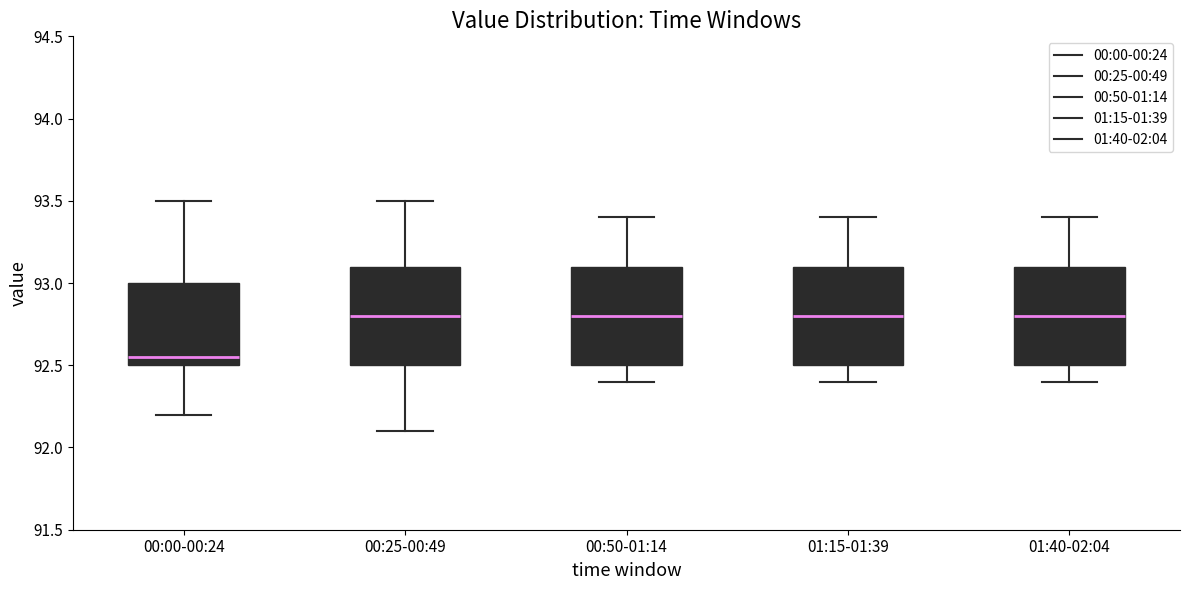

Which box has the lowest median line?

00:00-00:24